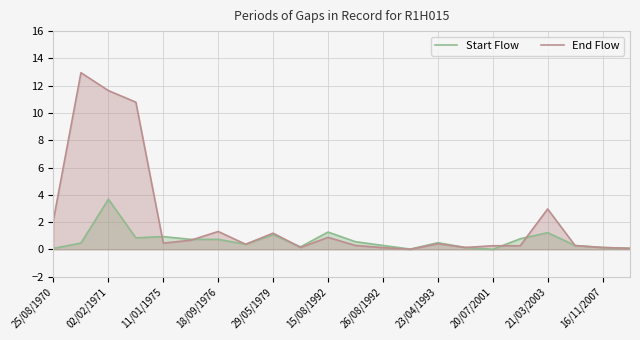

In Start Flow, how many points are lower than both neighbors (excluding endpoints)?

5